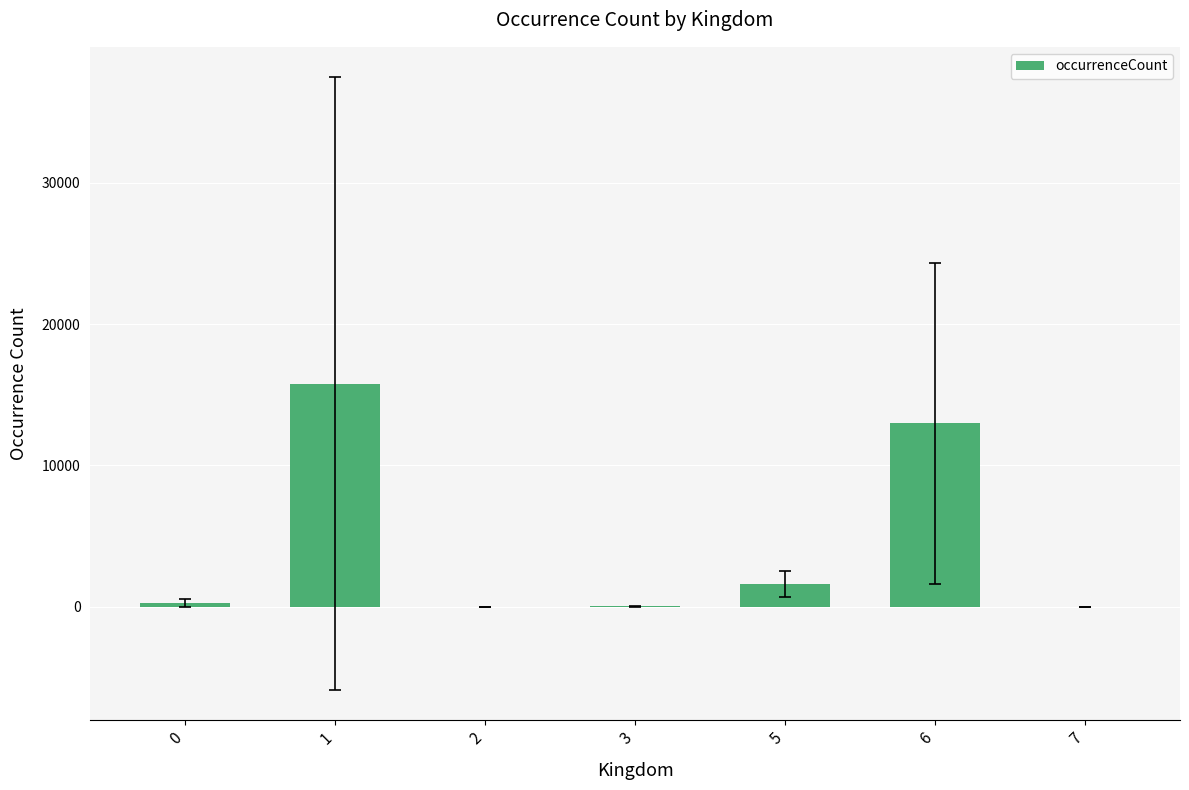

What is the sum of all values?

30711.9